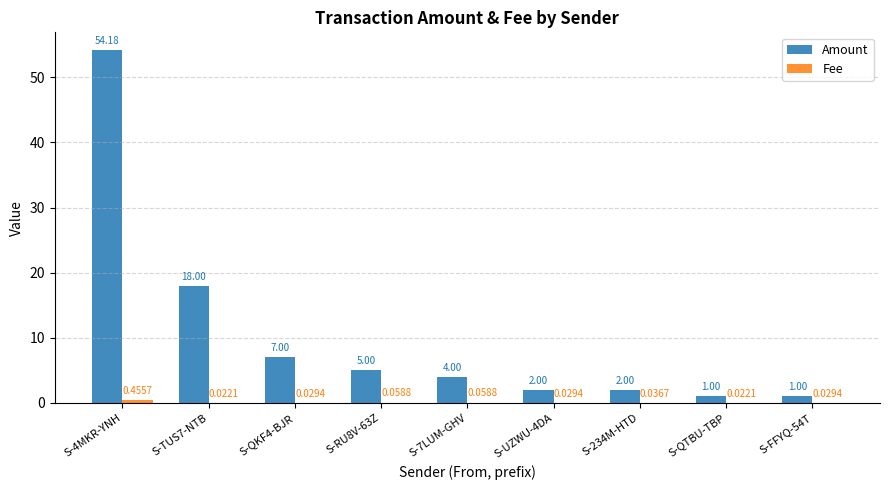

Between S-234M-HTD and S-QTBU-TBP, which series saw the biggest shift?

Amount